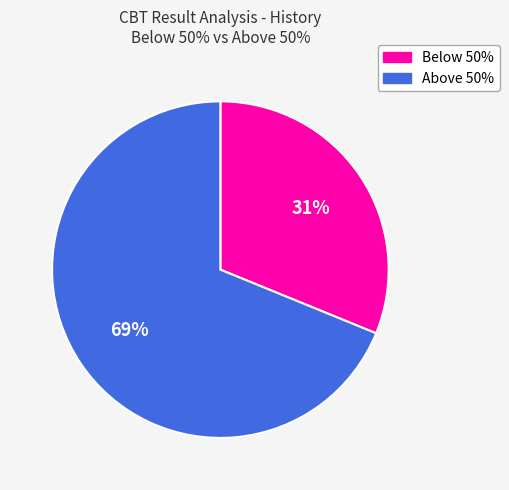

Is the sum of Above 50% and Below 50% greater than half?

Yes